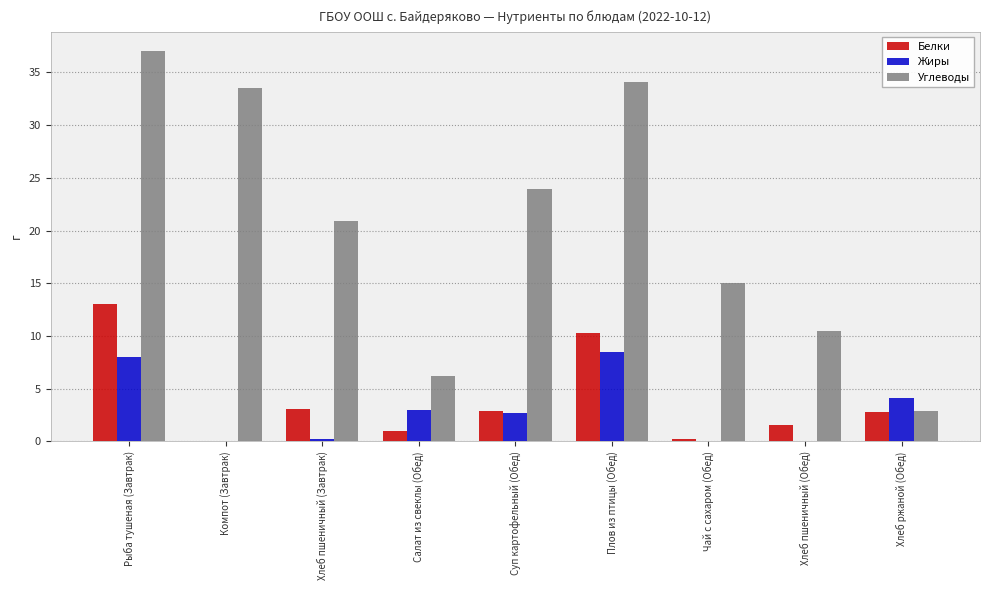

What is the spread (max minus min) of values at Хлеб пшеничный (Обед)?

10.5